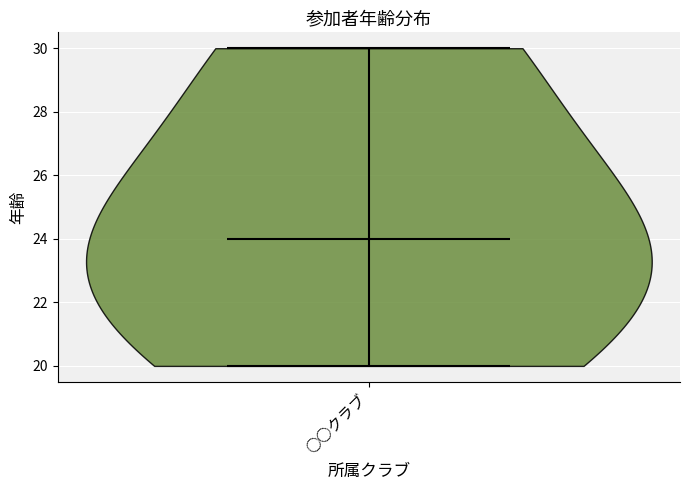

Read this violin plot against the y-axis: where its median line is, and the lowest and highest points the violin reaches. The values are not printed on the chart, so give them approximately, as read against the axis.

median line 24, lowest point 20, highest point 30